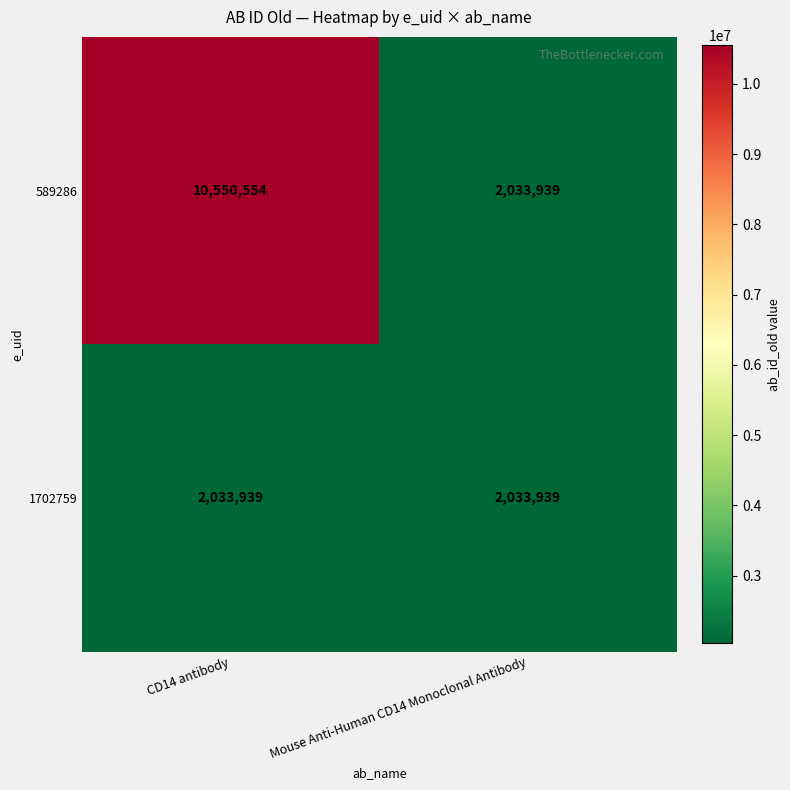

The value of 1702759 at CD14 antibody is 2033939. True or false?

True